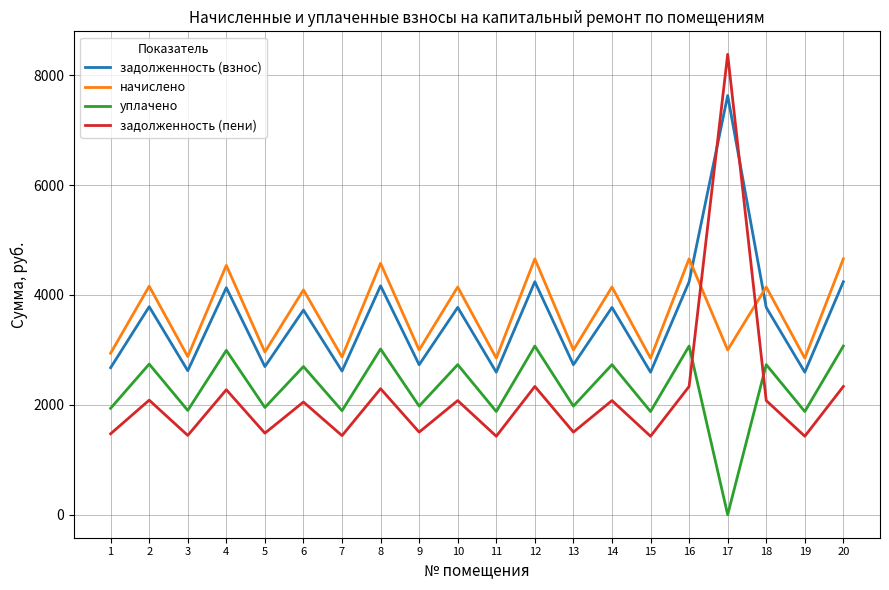

How many interior local valleys does the начислено series have?

9